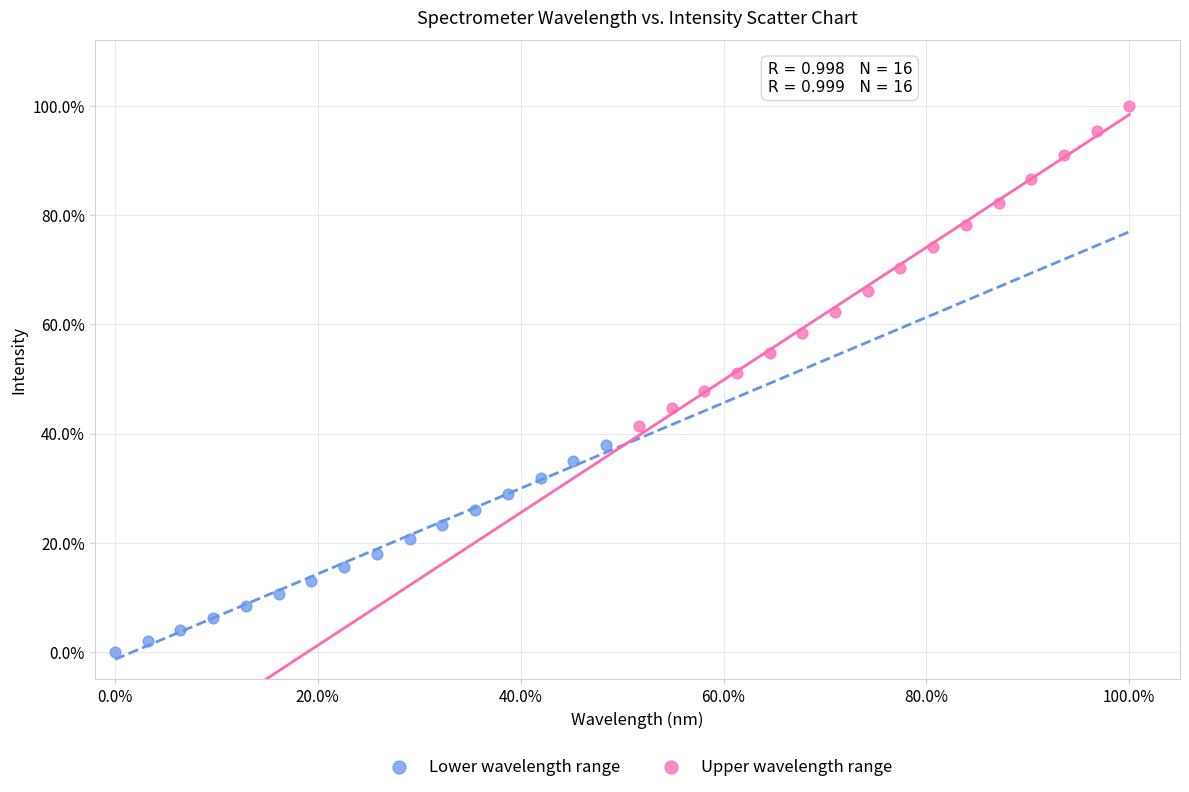

Which series contains the highest Y value?

Upper wavelength range